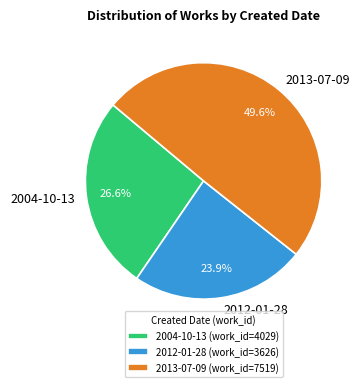

To the nearest percent, what portion does 2013-07-09 represent?

50%